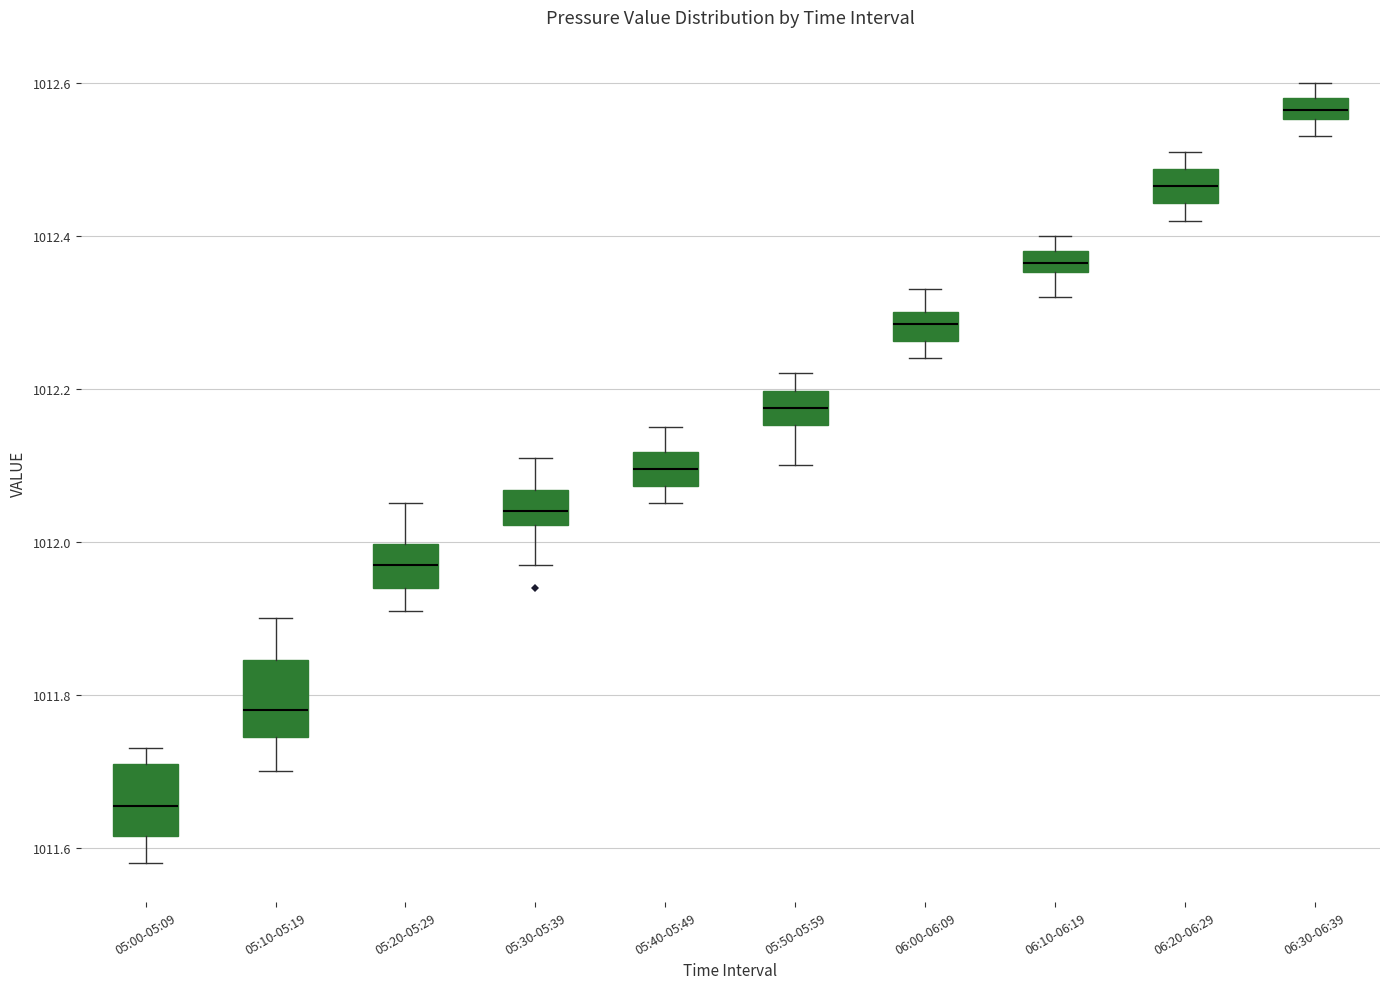

Which box's median line is the lowest?

05:00-05:09